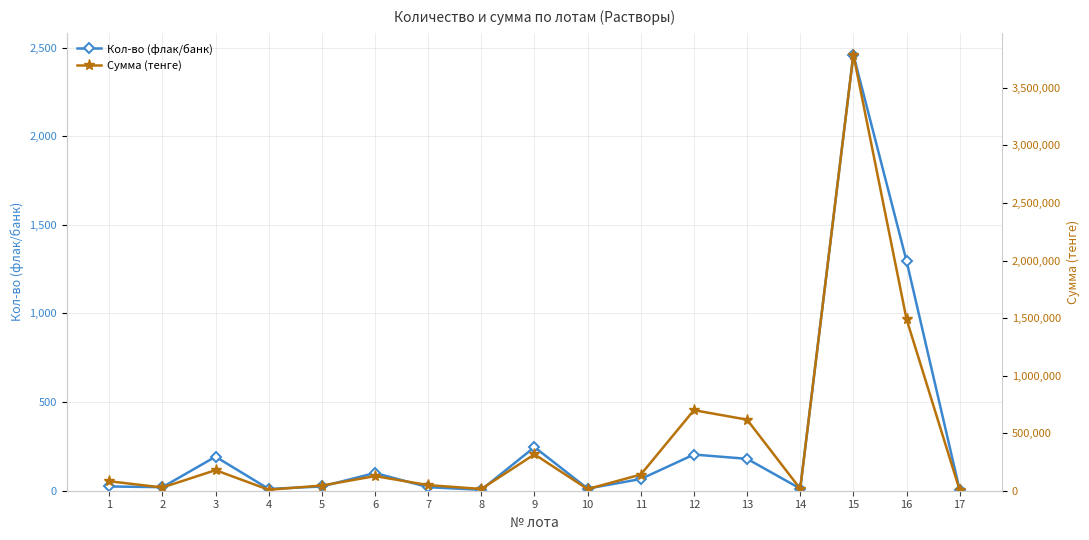

Does the chart have visible grid lines?

Yes